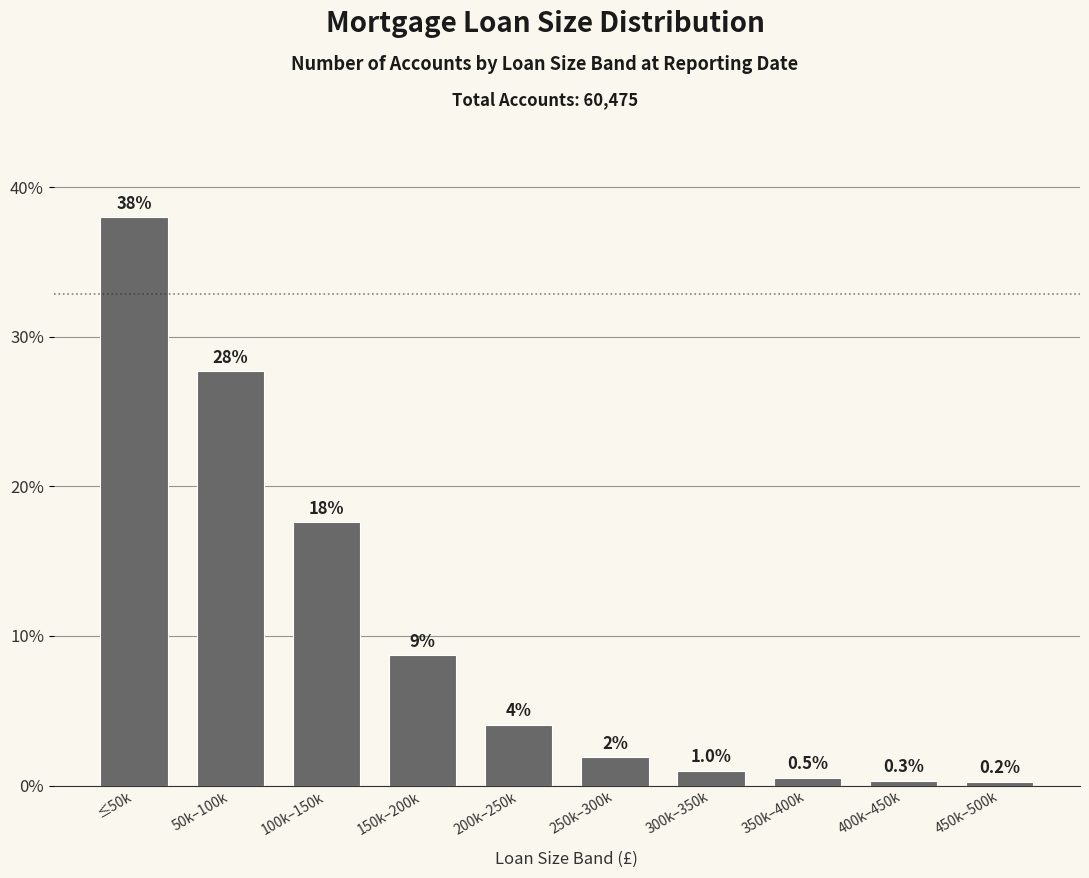

Rank the categories by value from highest to lowest.

≤50k, 50k–100k, 100k–150k, 150k–200k, 200k–250k, 250k–300k, 300k–350k, 350k–400k, 400k–450k, 450k–500k